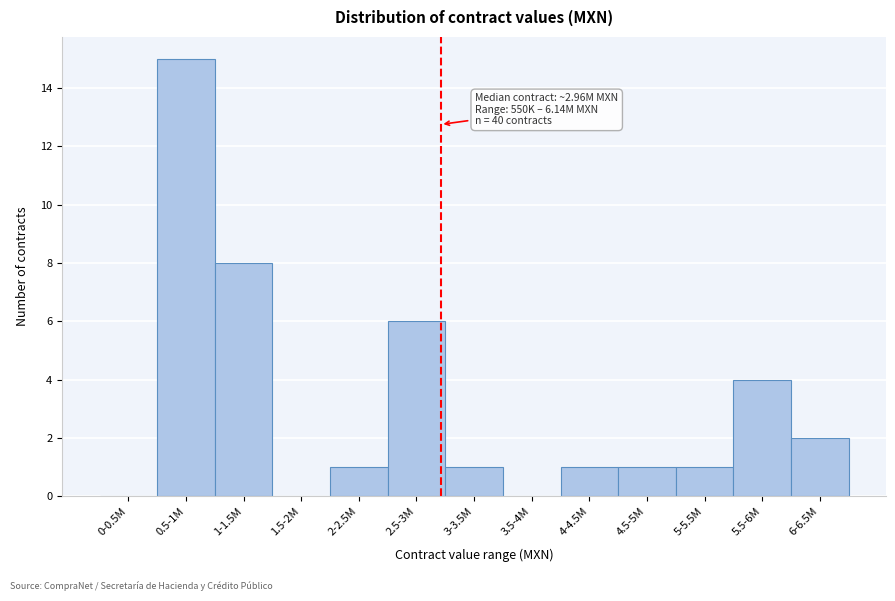

Reading right to left, list all the values displayed in this chart.

6-6.5M=2	5.5-6M=4	5-5.5M=1	4.5-5M=1	4-4.5M=1	3.5-4M=0	3-3.5M=1	2.5-3M=6	2-2.5M=1	1.5-2M=0	1-1.5M=8	0.5-1M=15	0-0.5M=0